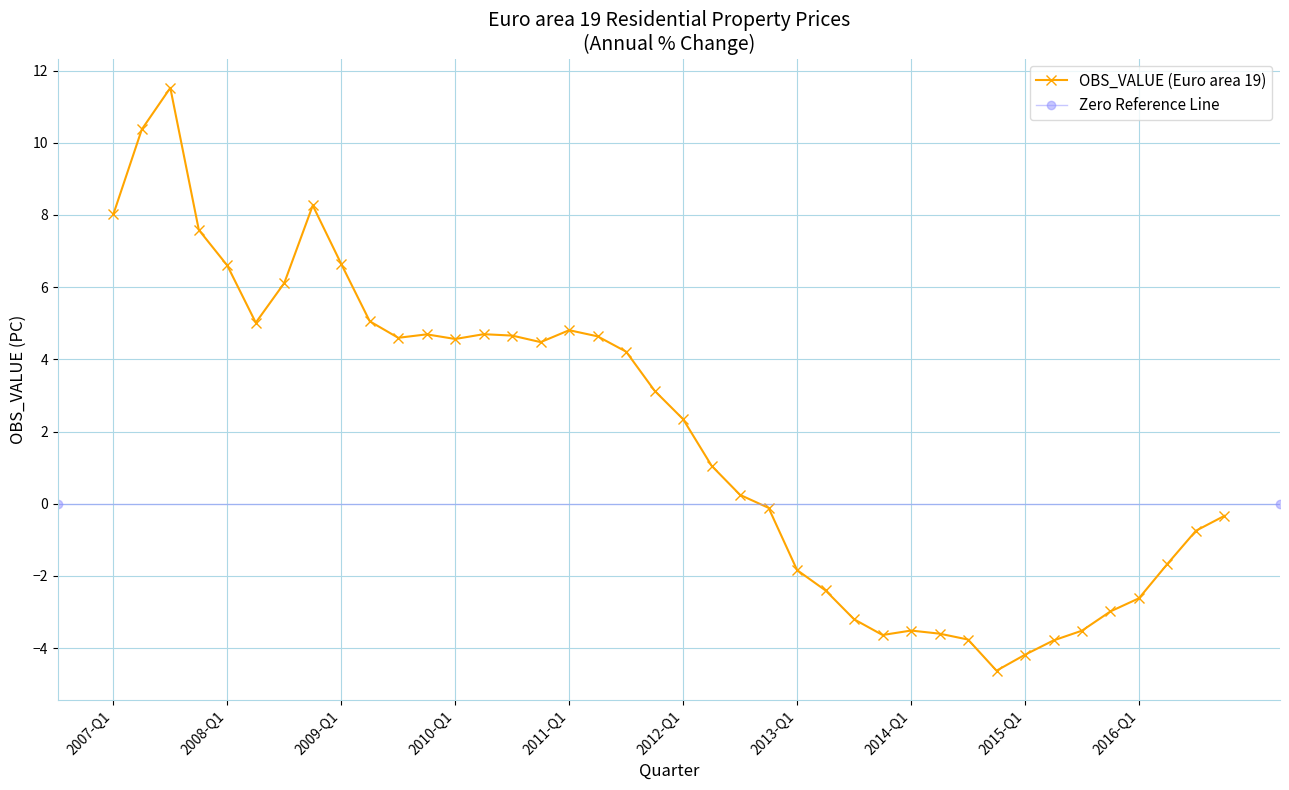

List the labels in order of value, largest first.

2007-Q3, 2007-Q2, 2008-Q4, 2007-Q1, 2007-Q4, 2009-Q1, 2008-Q1, 2008-Q3, 2009-Q2, 2008-Q2, 2011-Q1, 2010-Q2, 2009-Q4, 2010-Q3, 2011-Q2, 2009-Q3, 2010-Q1, 2010-Q4, 2011-Q3, 2011-Q4, 2012-Q1, 2012-Q2, 2012-Q3, 2012-Q4, 2016-Q4, 2016-Q3, 2016-Q2, 2013-Q1, 2013-Q2, 2016-Q1, 2015-Q4, 2013-Q3, 2014-Q1, 2015-Q3, 2014-Q2, 2013-Q4, 2014-Q3, 2015-Q2, 2015-Q1, 2014-Q4